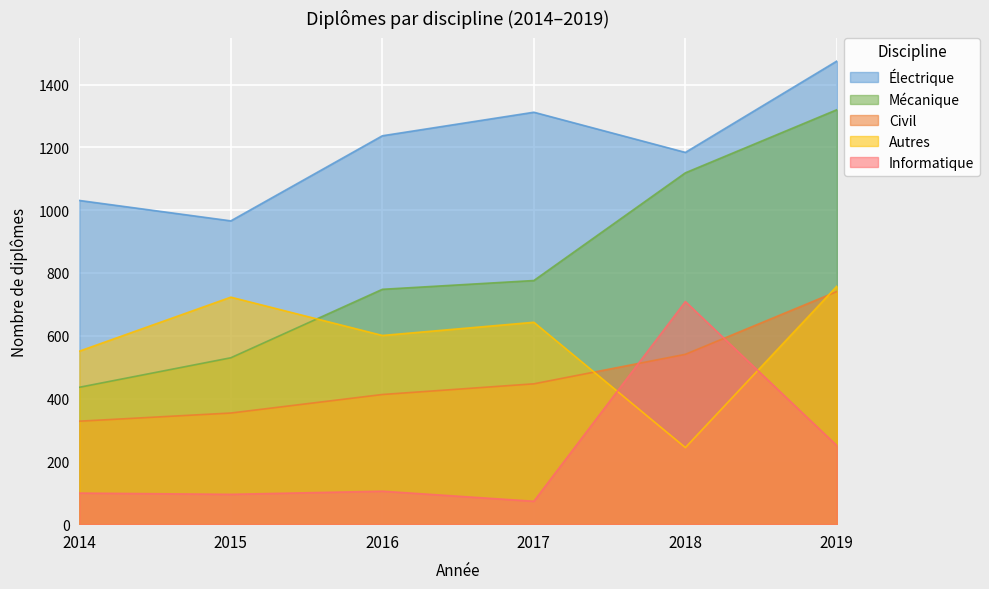

Reading left to right, list all the values displayed in this chart.

Électrique: 1031	966	1237	1312	1184	1475
Mécanique: 436	530	748	776	1119	1320
Civil: 328	354	413	447	541	741
Autres: 551	723	601	643	244	758
Informatique: 99	95	105	73	709	250